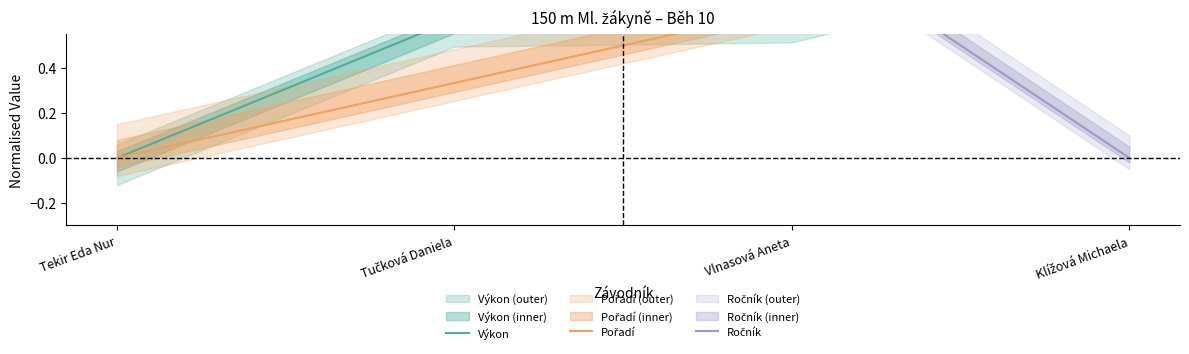

What position from the right is Tekir Eda Nur?

4